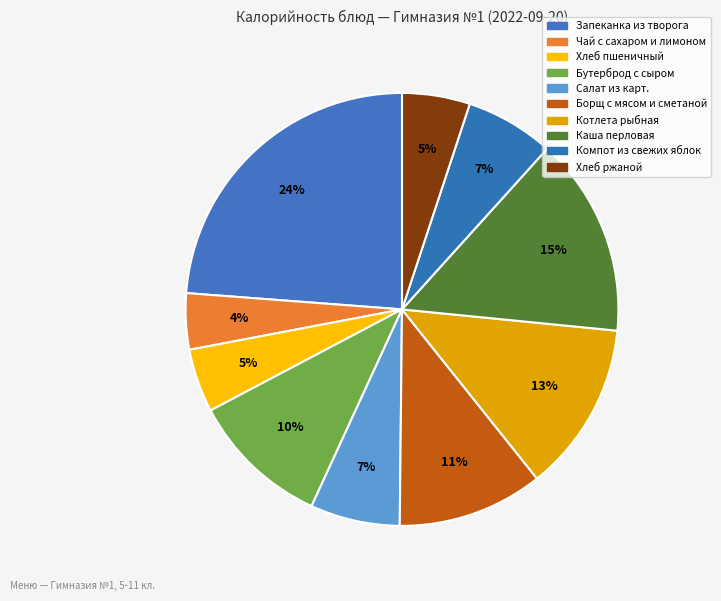

To the nearest percent, what is the difference between the largest and smallest slice percentages?

20%